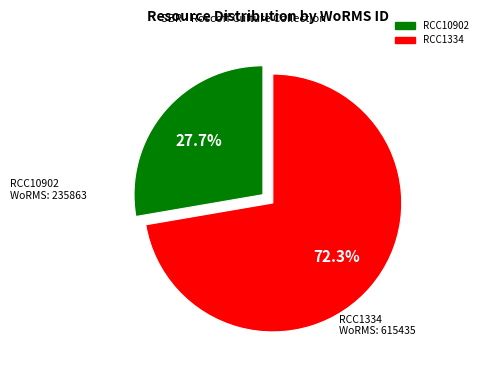

How many segments does this pie chart have?

2